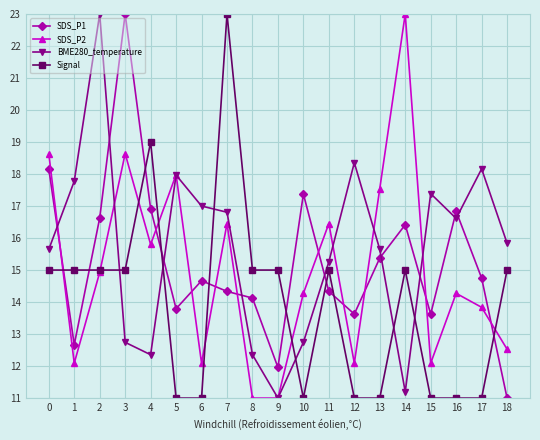

What is the maximum value for BME280_temperature?

23.0